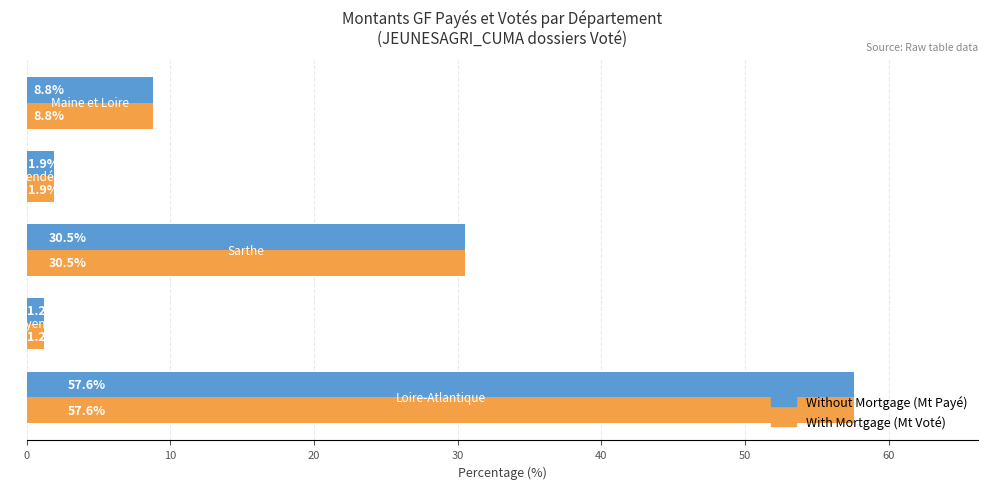

What is the smallest value displayed?

1.2